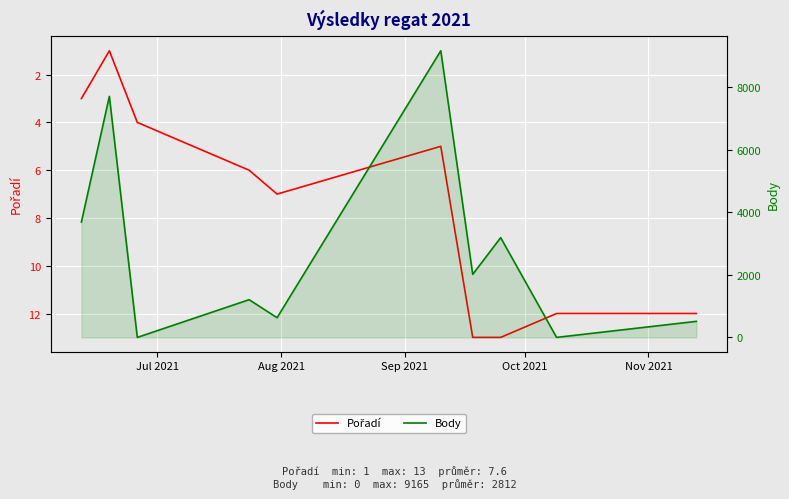

How many values in the Body series are below 2017?

5